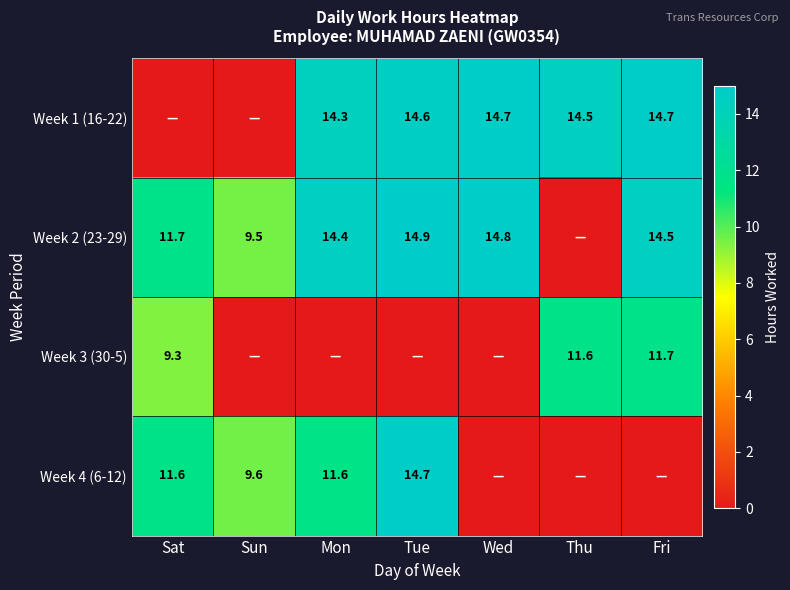

What is the total value across all series at Sat?

32.7